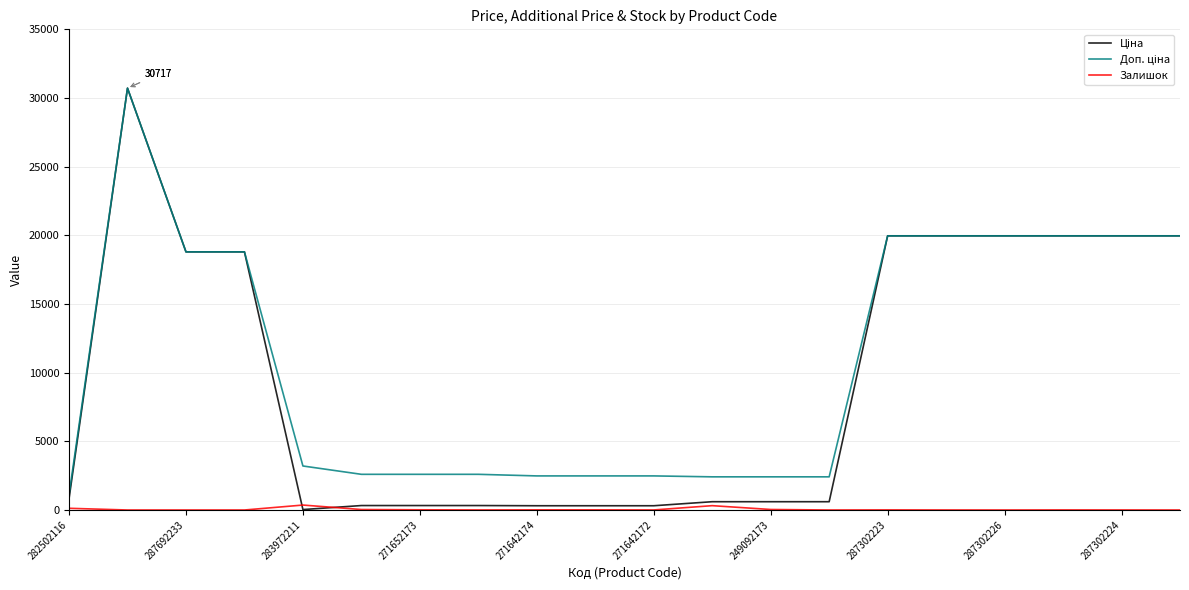

How many lines are shown in the chart?

3